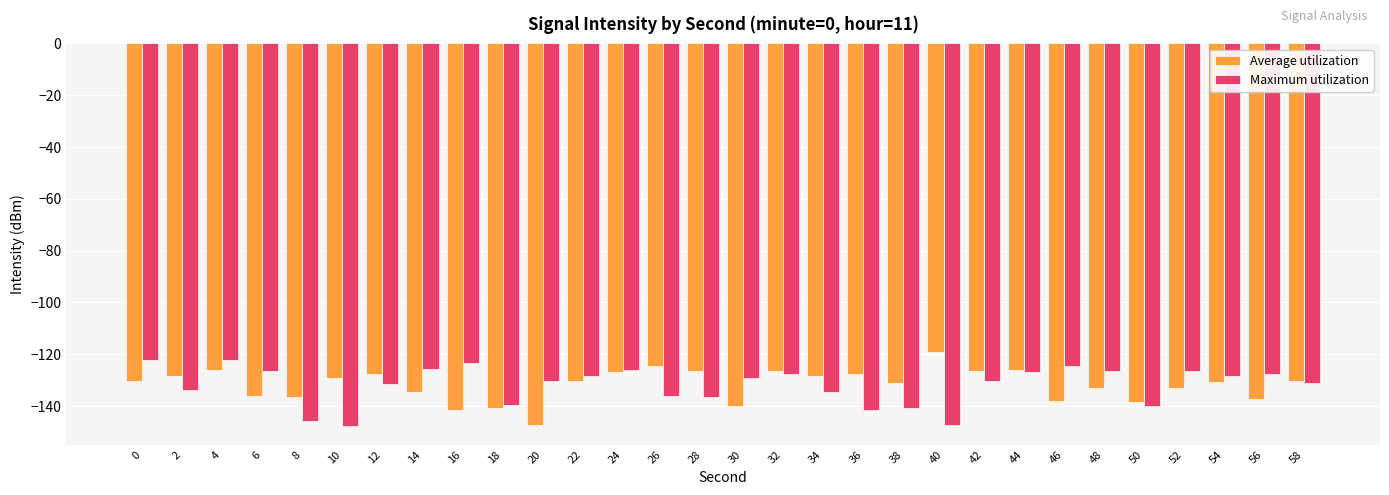

What is the total value across all series at 0?

-252.8